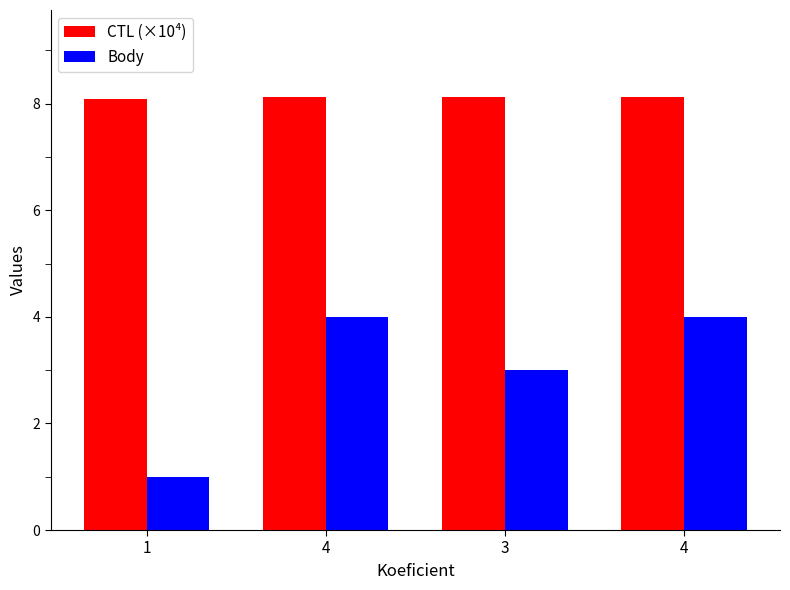

What is the average value of the Body series?

3.0